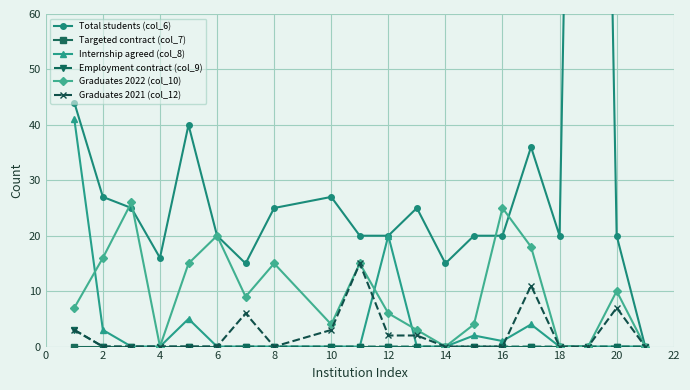

How many positive values does the Total students (col_6) series have?

19